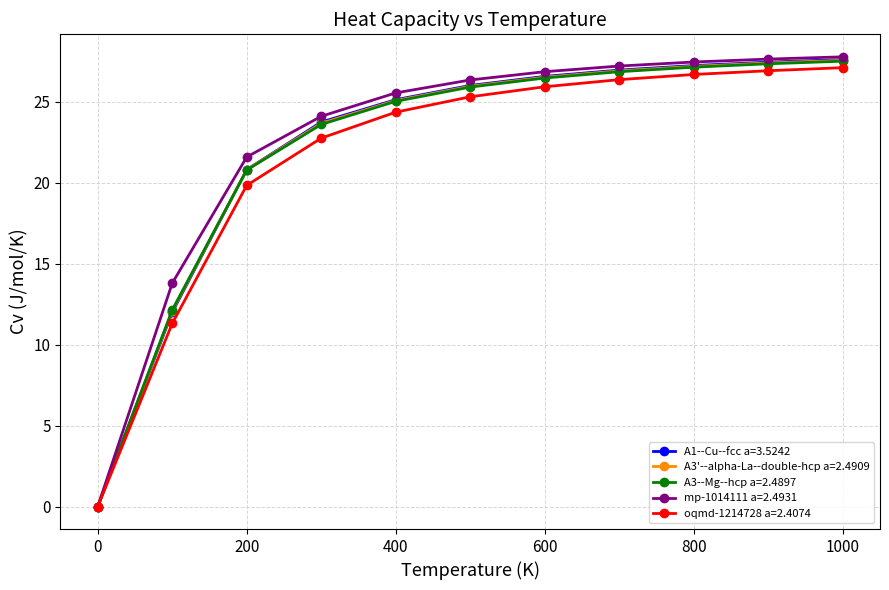

What is the value of the A3'--alpha-La--double-hcp a=2.4909 point at the 8th from the left?

26.9